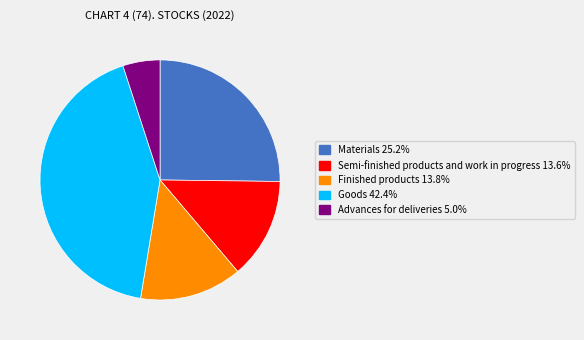

Is there any slice that represents more than half of the pie?

No